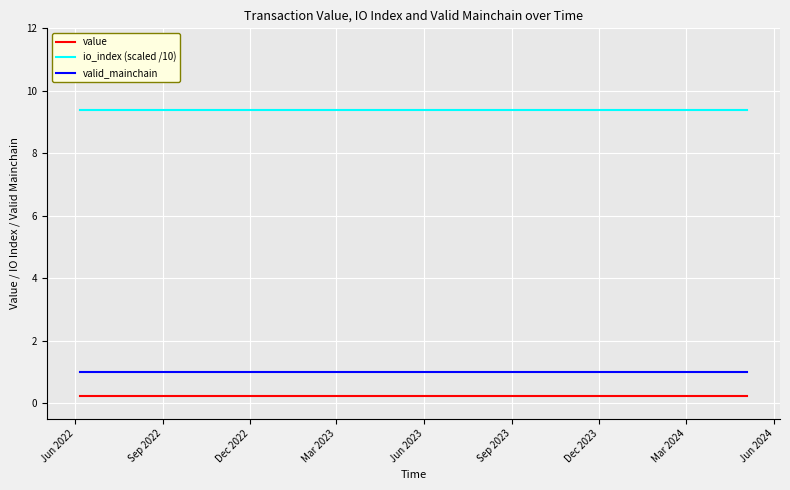

List the series in order of their peak value, lowest first.

value, valid_mainchain, io_index (scaled /10)